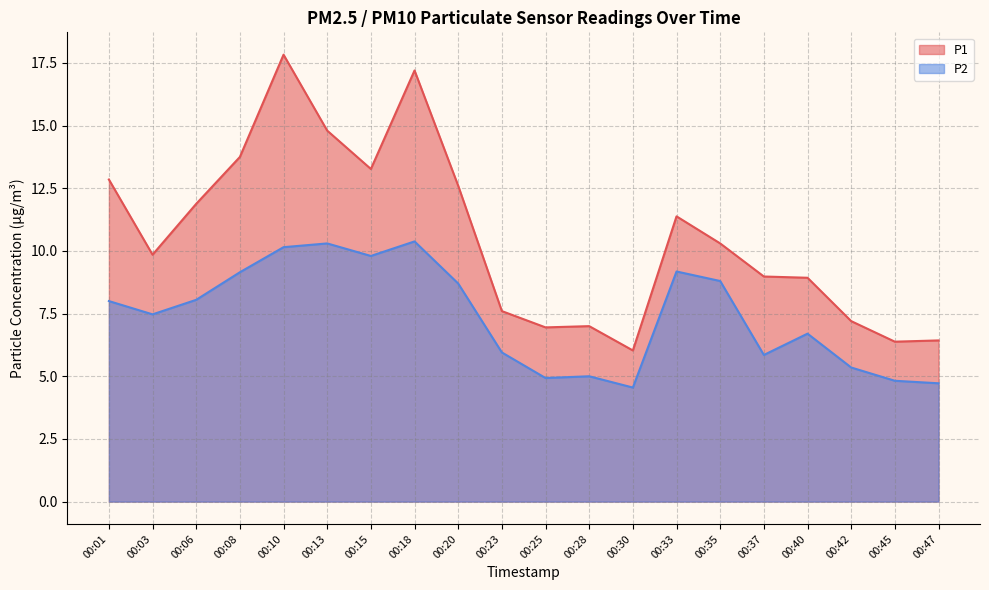

At which label does P1 reach its minimum?

00:30